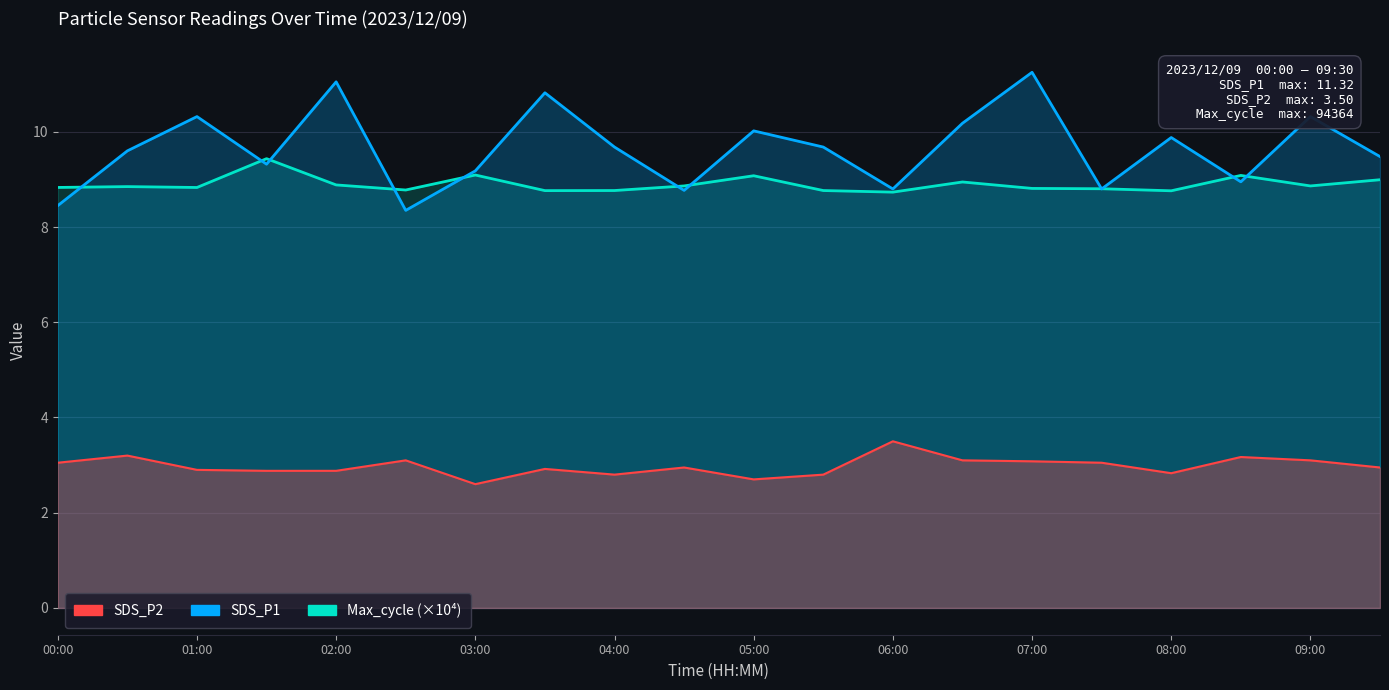

What is the spread (max minus min) of values at 07:00?

8.2